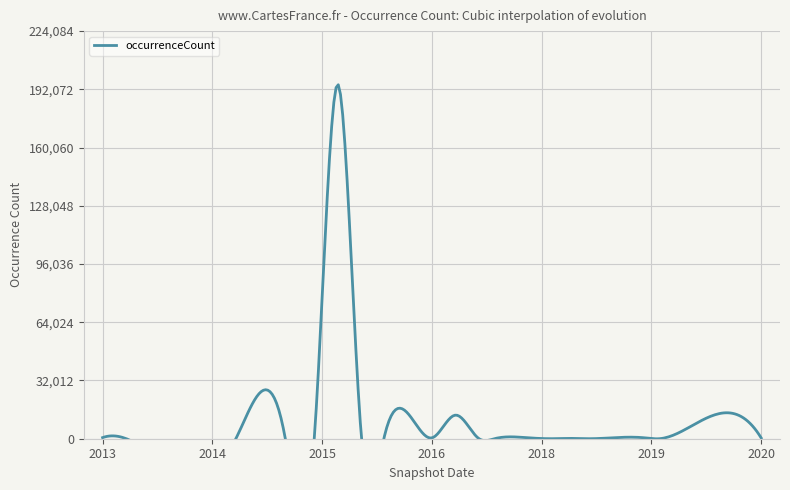

What is the change in value from 2016-10-07 to 2017-10-12?

-32